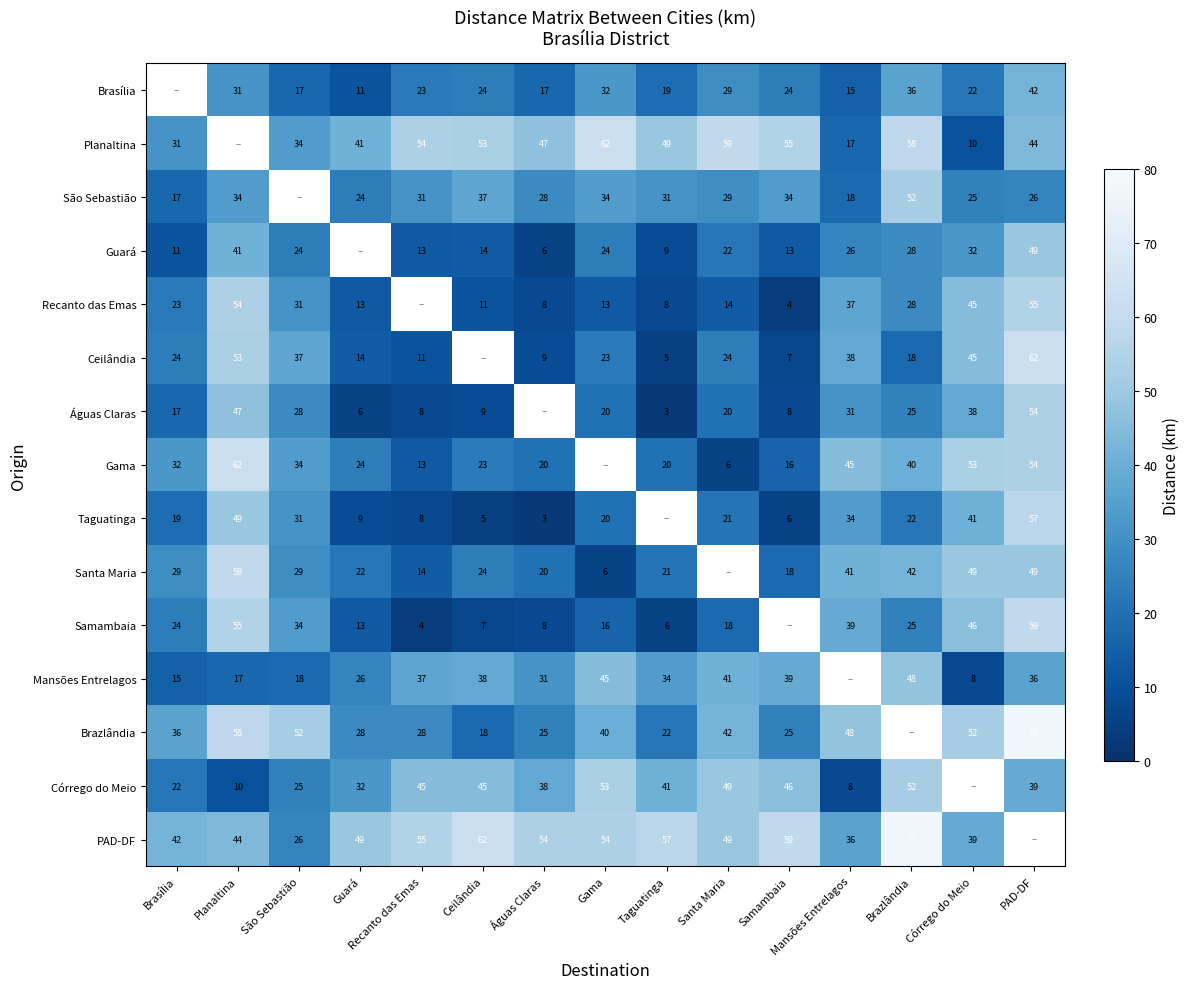

What is the sum of the Taguatinga values at Recanto das Emas and Brazlândia?

30